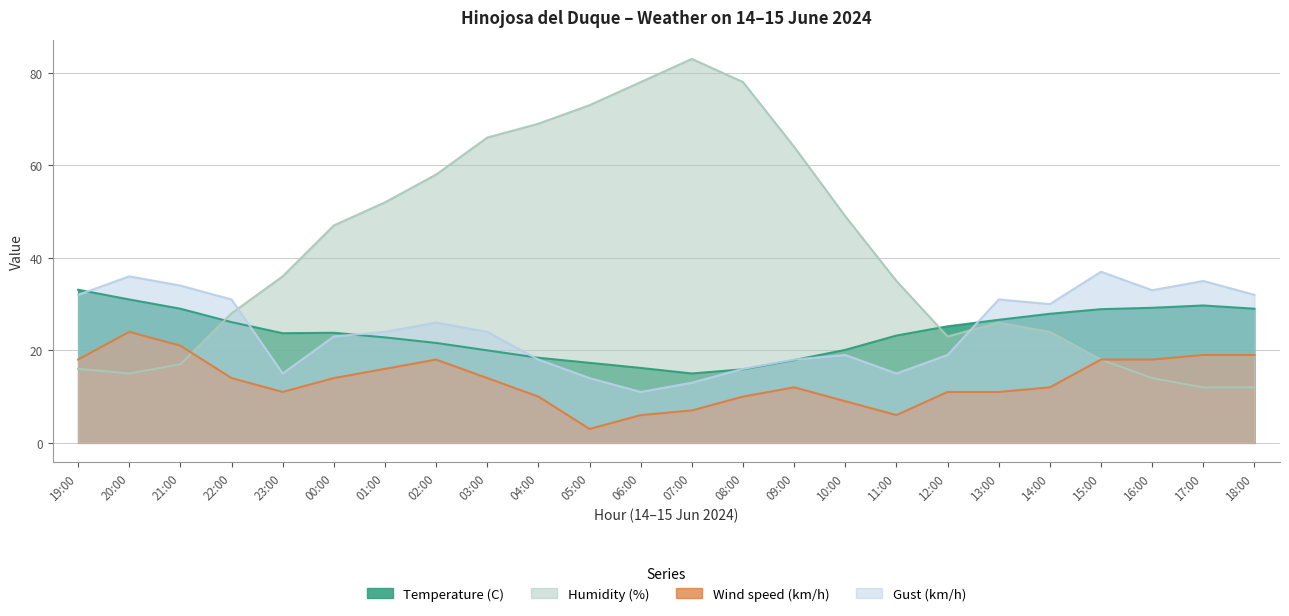

What is the difference between the Gust (km/h) values at 21:00 and 23:00?

19.0